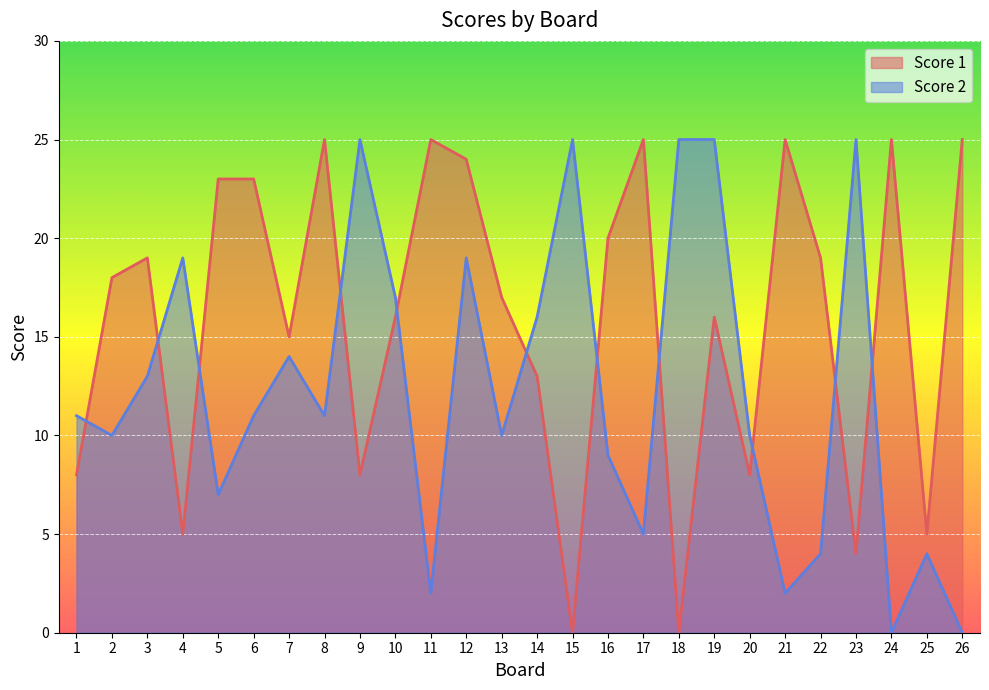

What are all the series names shown in the legend?

Score 1, Score 2